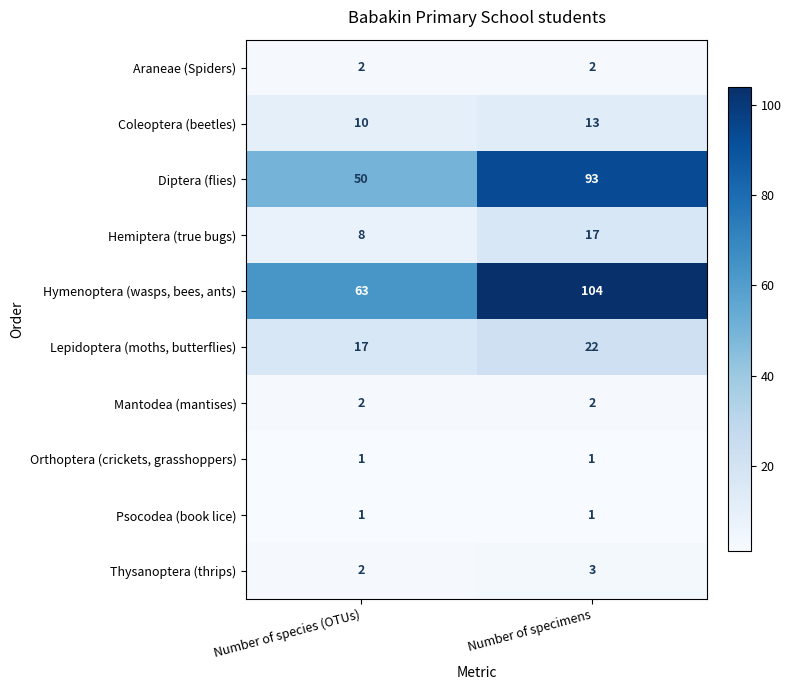

The value of Coleoptera (beetles) at Number of specimens is 13. True or false?

True